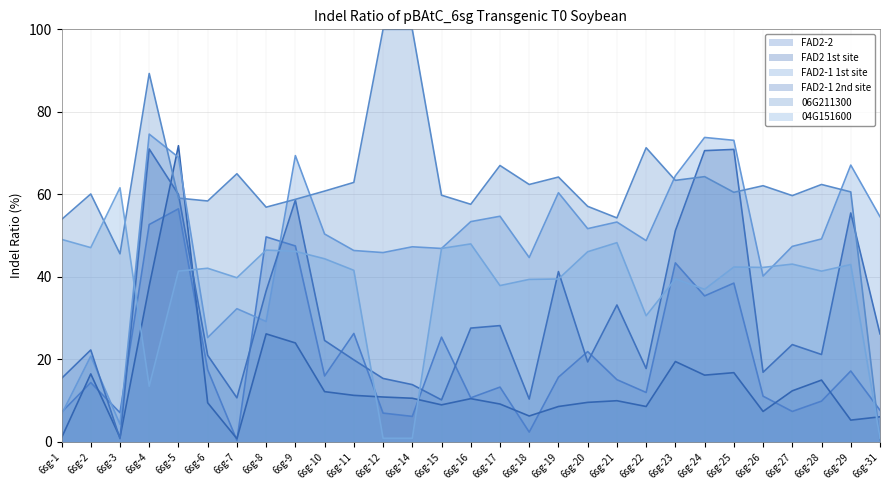

What is the sum of the FAD2 1st site values at 6sg-25 and 6sg-6?

26.3